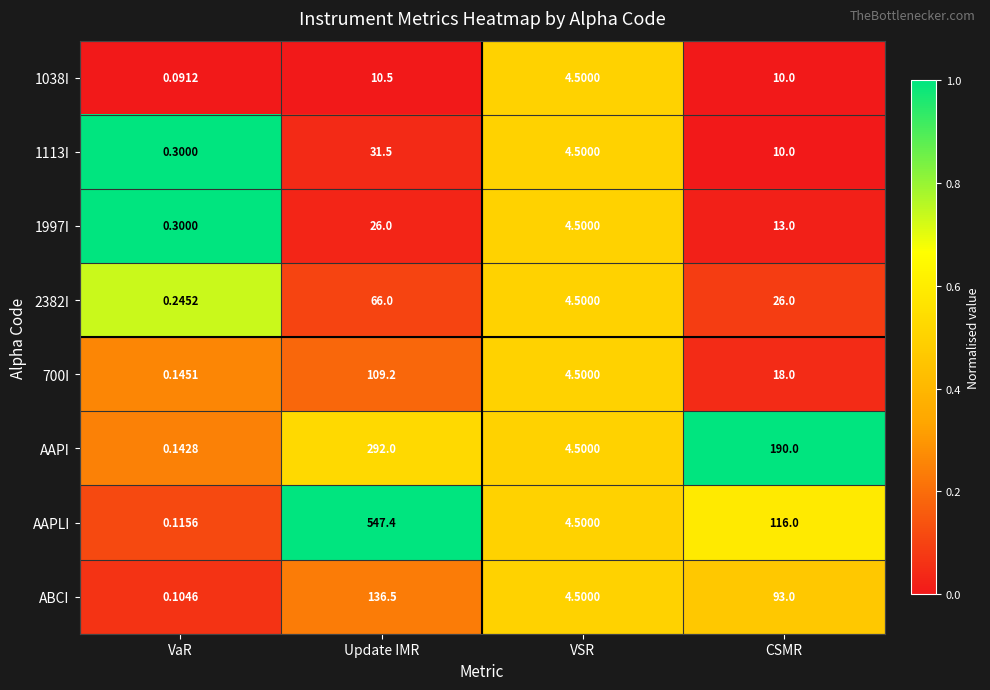

Which series has the largest total across all categories?

AAPLI